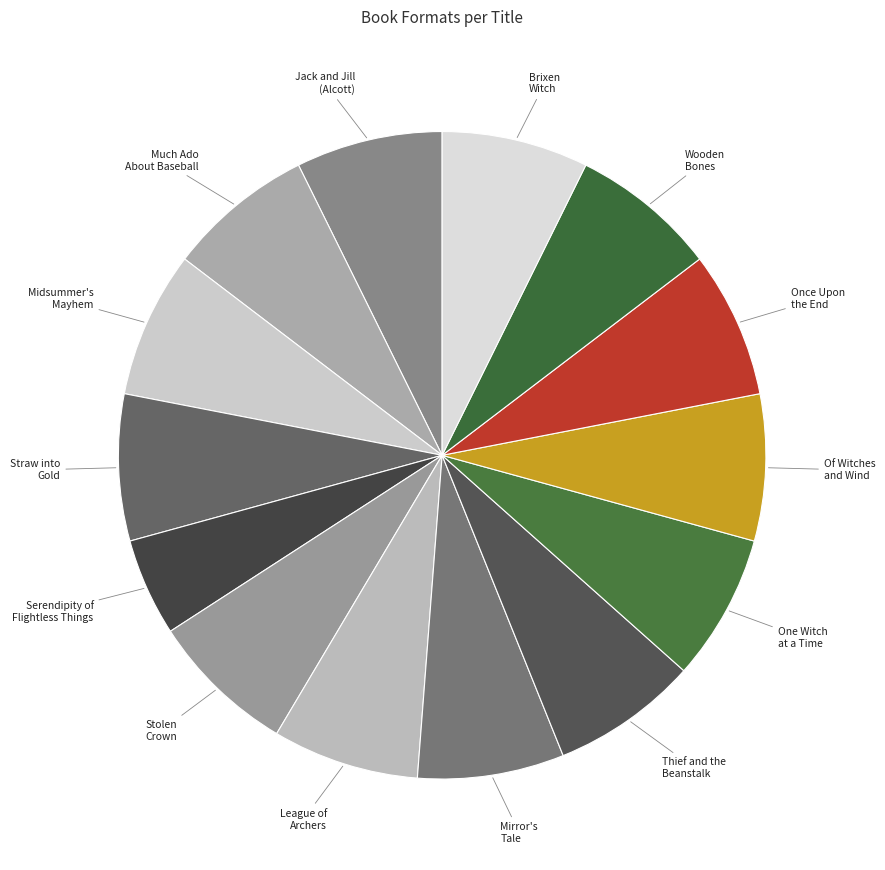

Count the number of slices in the pie.

14